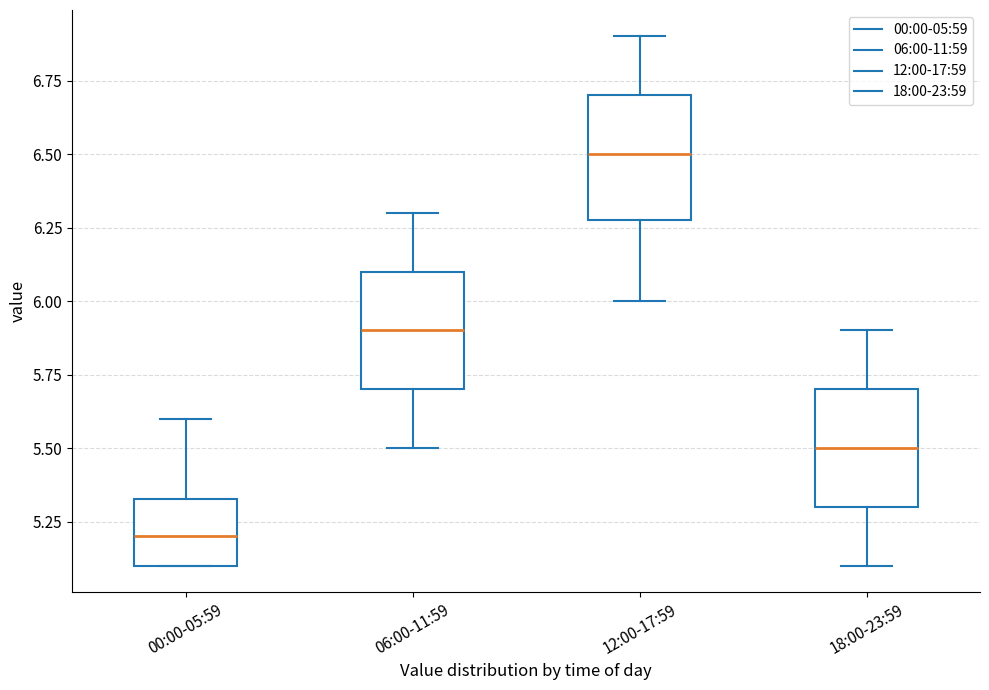

Reading left to right, read every box against the y-axis: the position of its median line, the range the box covers, and the ends of its whiskers. The values are not printed on the chart, so give them approximately, as read against the axis.

00:00-05:59: median 5.20, box 5.10 to 5.35, whiskers 5.10 to 5.60
06:00-11:59: median 5.90, box 5.70 to 6.10, whiskers 5.50 to 6.30
12:00-17:59: median 6.50, box 6.30 to 6.70, whiskers 6.00 to 6.90
18:00-23:59: median 5.50, box 5.30 to 5.70, whiskers 5.10 to 5.90